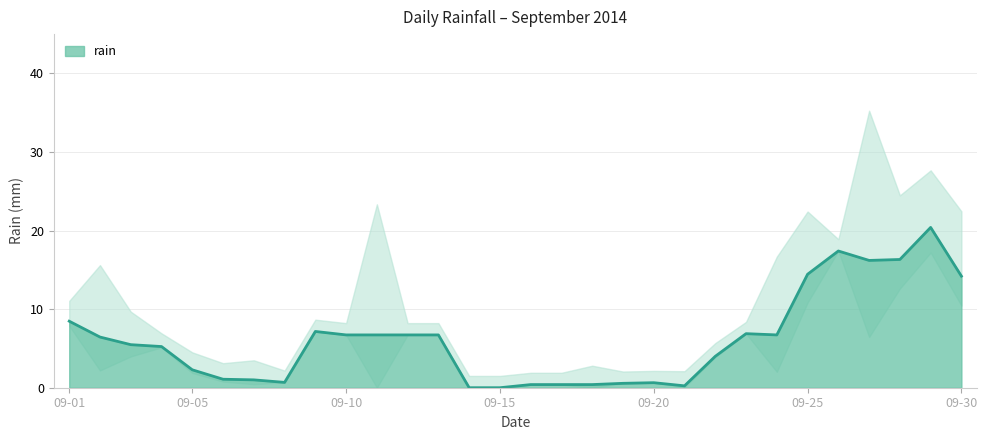

True or false: there are more than 1 points higher than both neighbors.

True